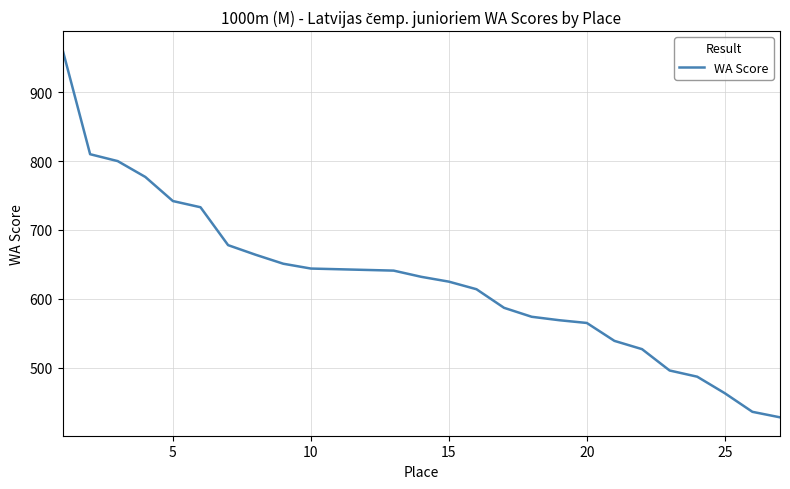

What is the smallest value displayed?

428